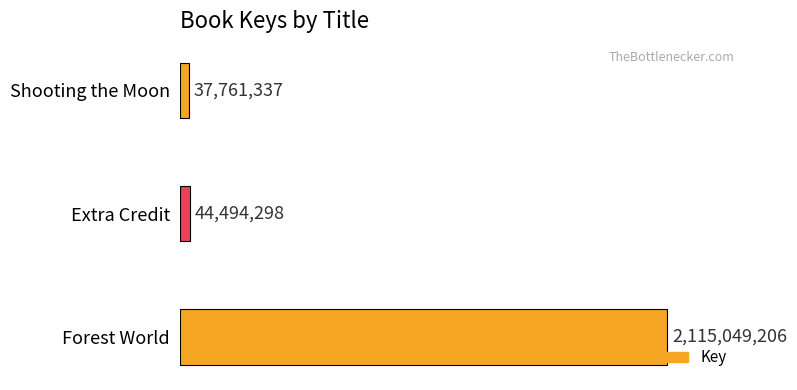

What is the sum of all values?

2197304841